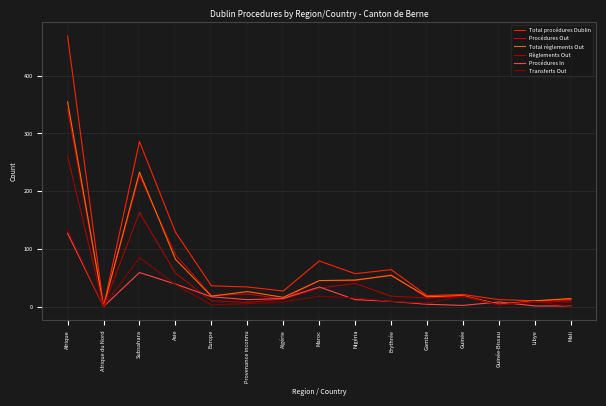

At which category is the sum across all series the highest?

Afrique